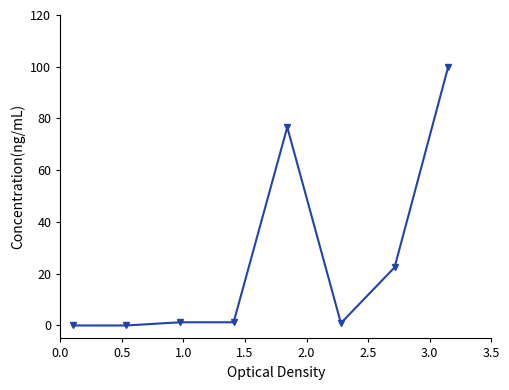

What is the difference between the maximum and minimum values?

100.0